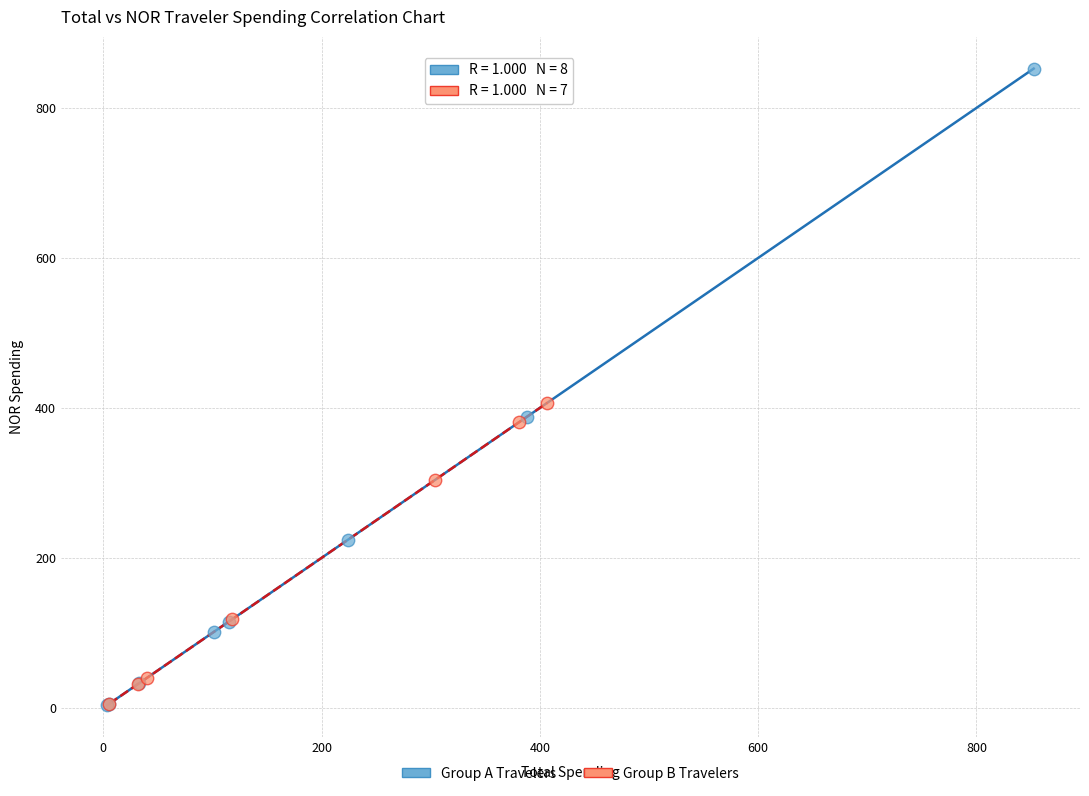

Which series reaches the maximum Y coordinate?

Group A Travelers